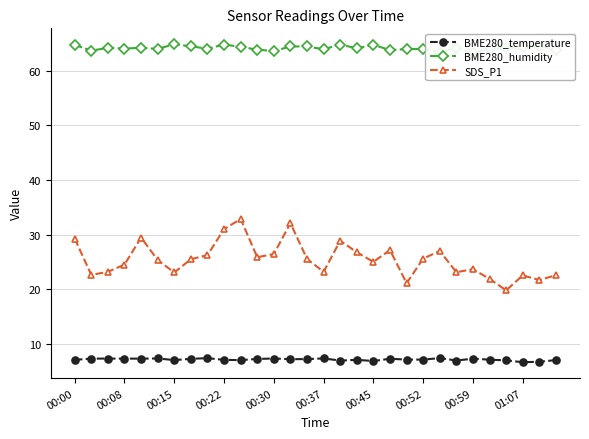

Reading left to right, extract all data points from this chart.

BME280_temperature: 7.0	7.3	7.3	7.3	7.3	7.3	7.0	7.2	7.3	7.0	7.0	7.2	7.3	7.2	7.2	7.3	6.9	7.0	6.8	7.2	7.1	7.1	7.4	6.9	7.2	7.1	6.9	6.6	6.7	7.0
BME280_humidity: 64.8	63.7	64.2	64.1	64.2	64.0	64.9	64.5	64.1	64.8	64.4	63.9	63.6	64.5	64.5	64.0	64.8	64.1	64.8	63.8	64.0	64.0	63.3	64.2	63.3	64.0	64.2	64.4	64.6	63.8
SDS_P1: 29.2	22.6	23.2	24.5	29.4	25.3	23.1	25.5	26.2	31.0	32.9	25.9	26.4	32.1	25.5	23.2	28.9	26.8	25.0	27.1	21.1	25.6	27.0	23.1	23.6	21.9	19.8	22.5	21.7	22.6